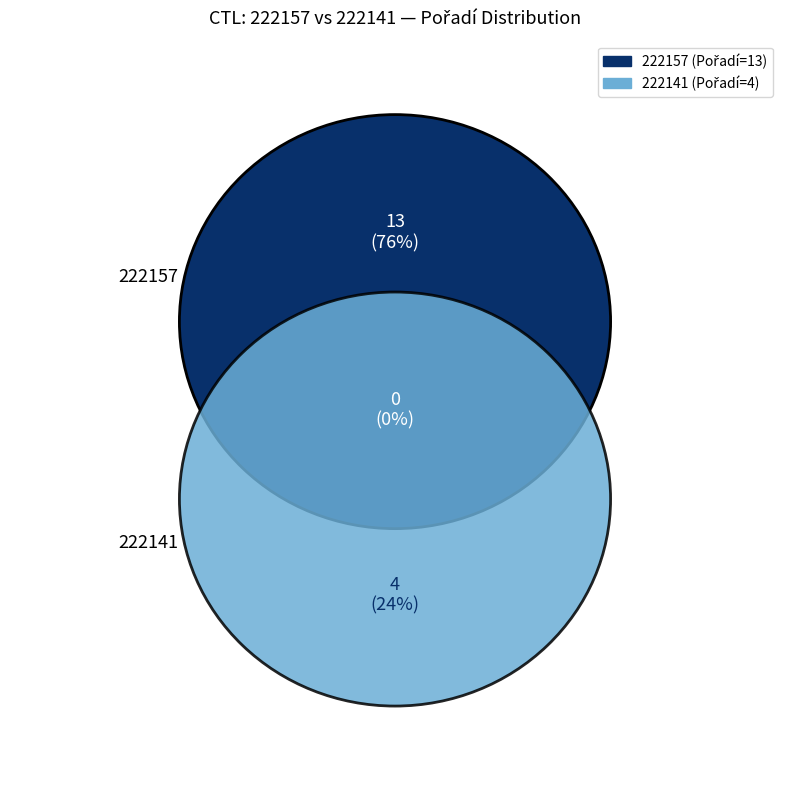

What is the ratio of the value at 222141 to the value at 222157?

0.3